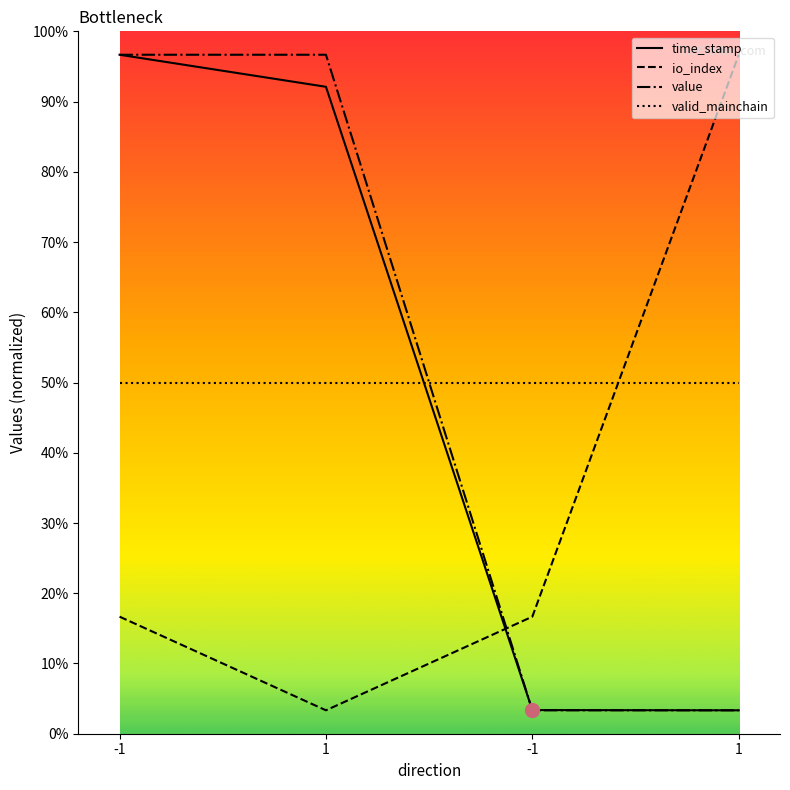

What are all the series names shown in the legend?

time_stamp, io_index, value, valid_mainchain